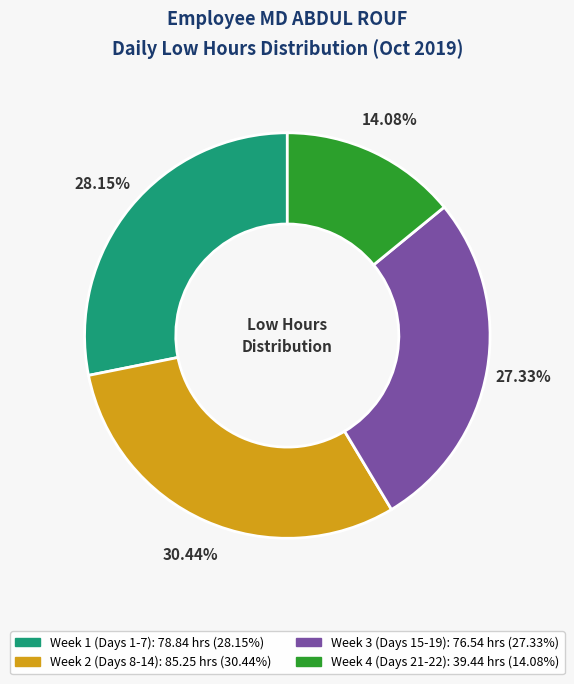

Is there a majority slice in this chart?

No